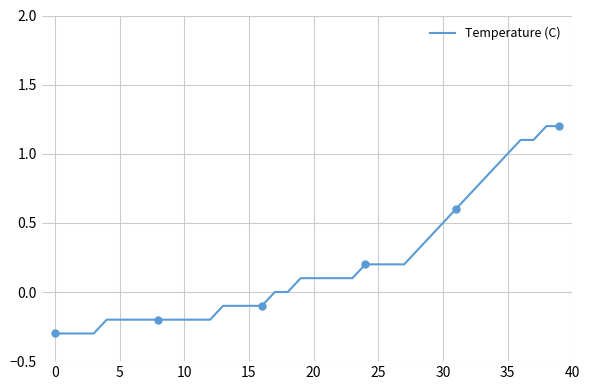

The value of Temperature (C) at 15 is -0.1. True or false?

True